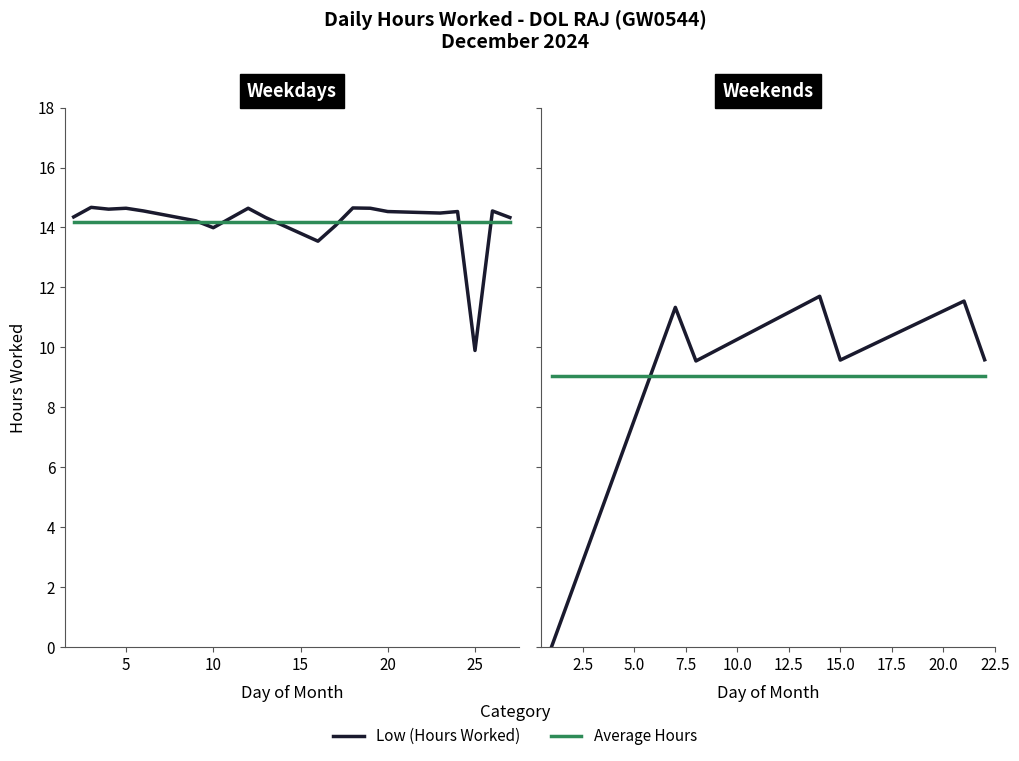

What is the value of the Average Hours point at the 2nd from the left?

9.0